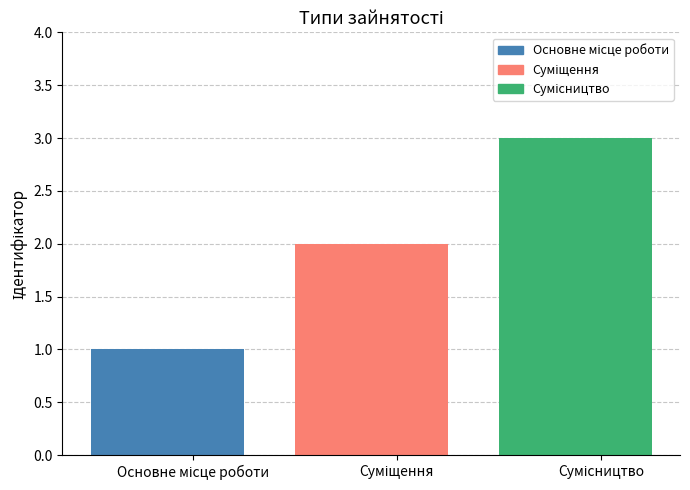

Approximately how many times larger is the value at Сумісництво compared to Основне місце роботи?

3.0